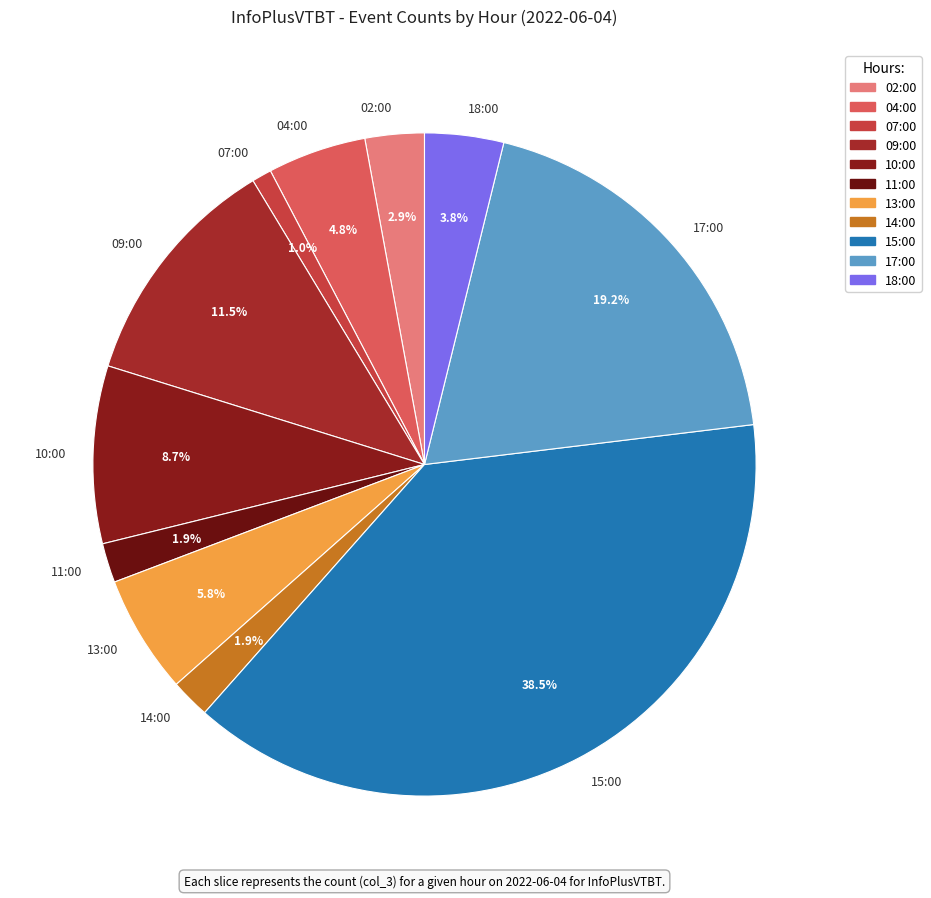

Which slice is the largest?

15:00